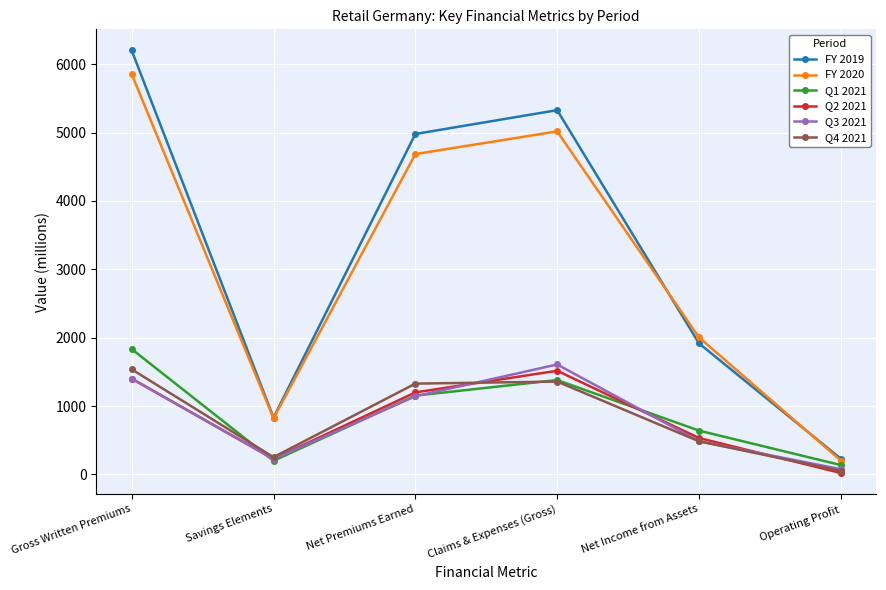

Reading right to left, what are all the values shown in this chart?

FY 2019: 229.8	1917.0	5327.8	4979.3	830.4	6200.9
FY 2020: 203.2	2004.2	5017.6	4685.4	820.5	5853.1
Q1 2021: 136.7	640.6	1380.3	1152.5	198.5	1832.6
Q2 2021: 20.8	532.2	1515.9	1199.1	226.8	1400.6
Q3 2021: 76.3	486.2	1607.9	1143.5	222.9	1400.1
Q4 2021: 52.5	484.2	1357.9	1327.9	252.2	1536.8